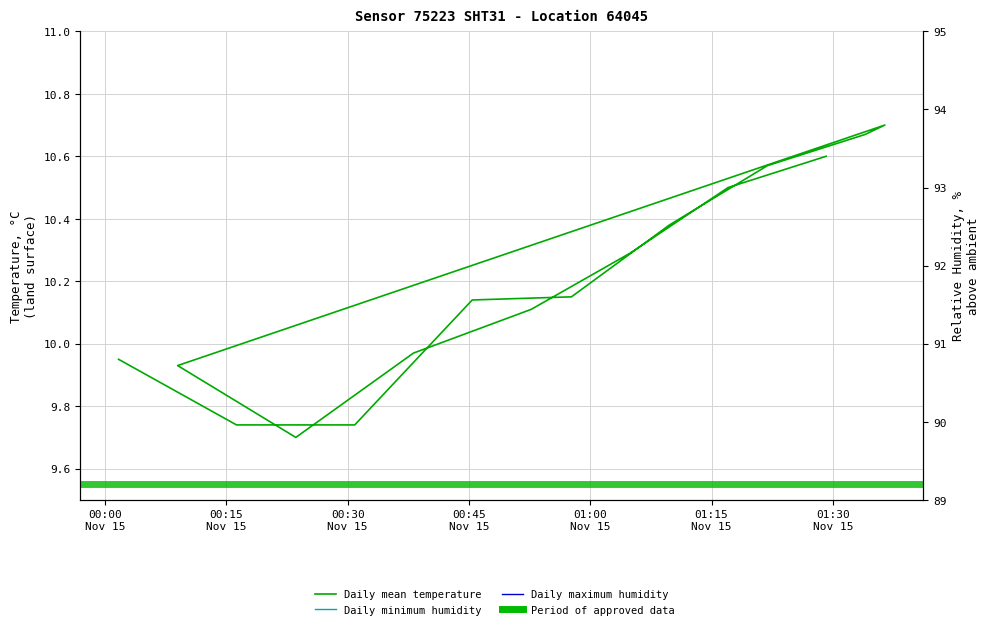

True or false: humidity_max and temperature intersect in this chart.

False